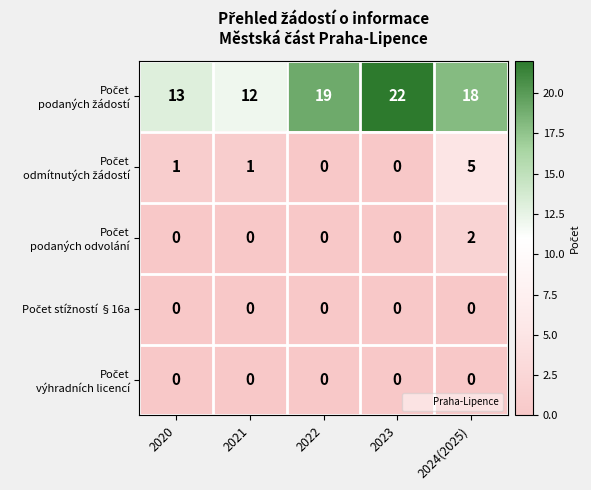

What is the maximum value shown in the chart?

22